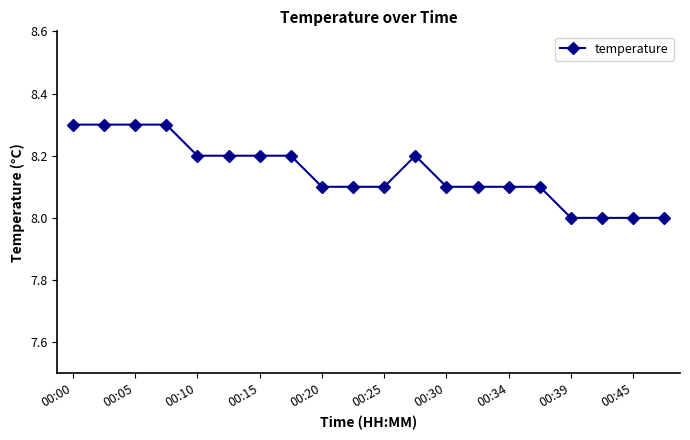

What is the value of the 19th point from the left?

8.0